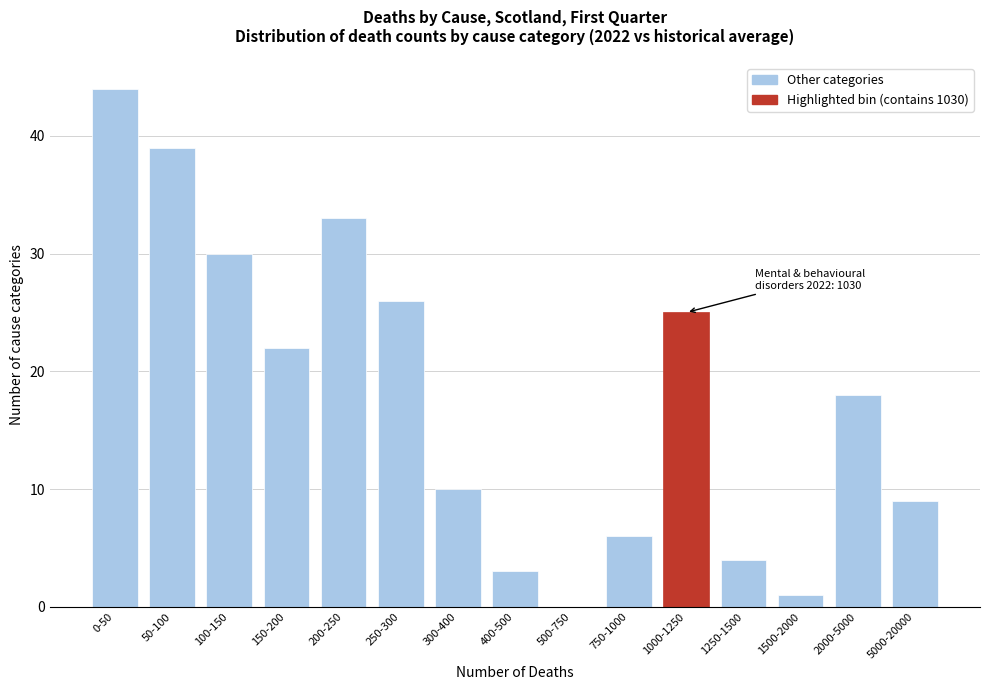

Reading left to right, transcribe all the data shown in this chart.

0-50=44	50-100=39	100-150=30	150-200=22	200-250=33	250-300=26	300-400=10	400-500=3	500-750=0	750-1000=6	1000-1250=25	1250-1500=4	1500-2000=1	2000-5000=18	5000-20000=9